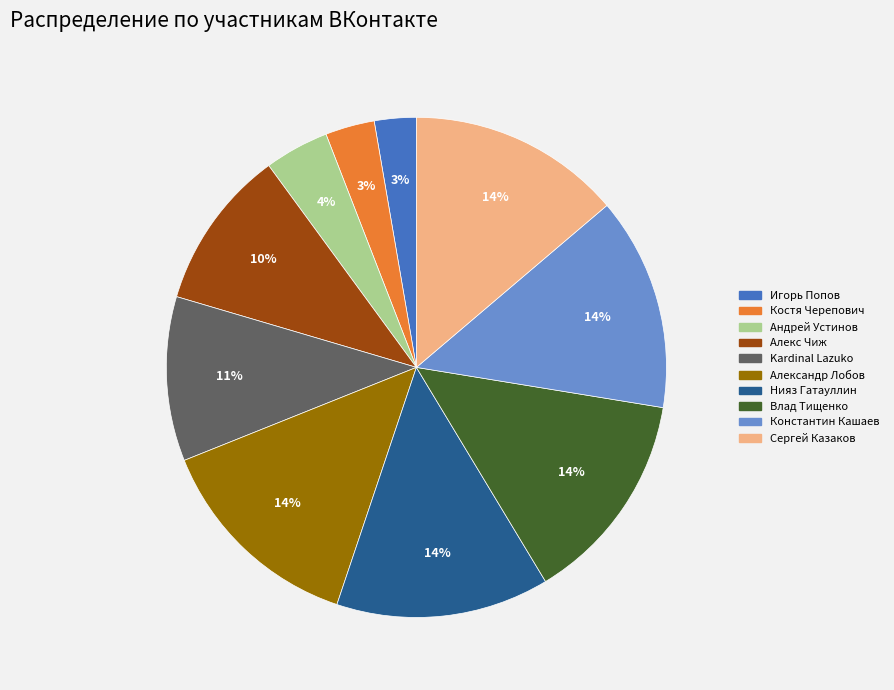

How many segments does this pie chart have?

10